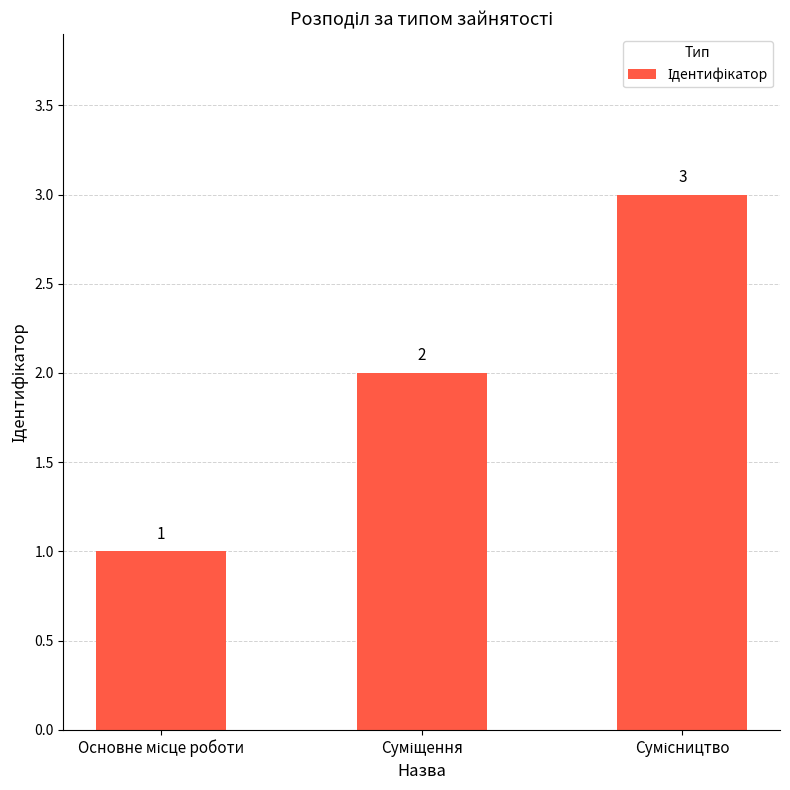

What is the value of the 1st bar from the left?

1